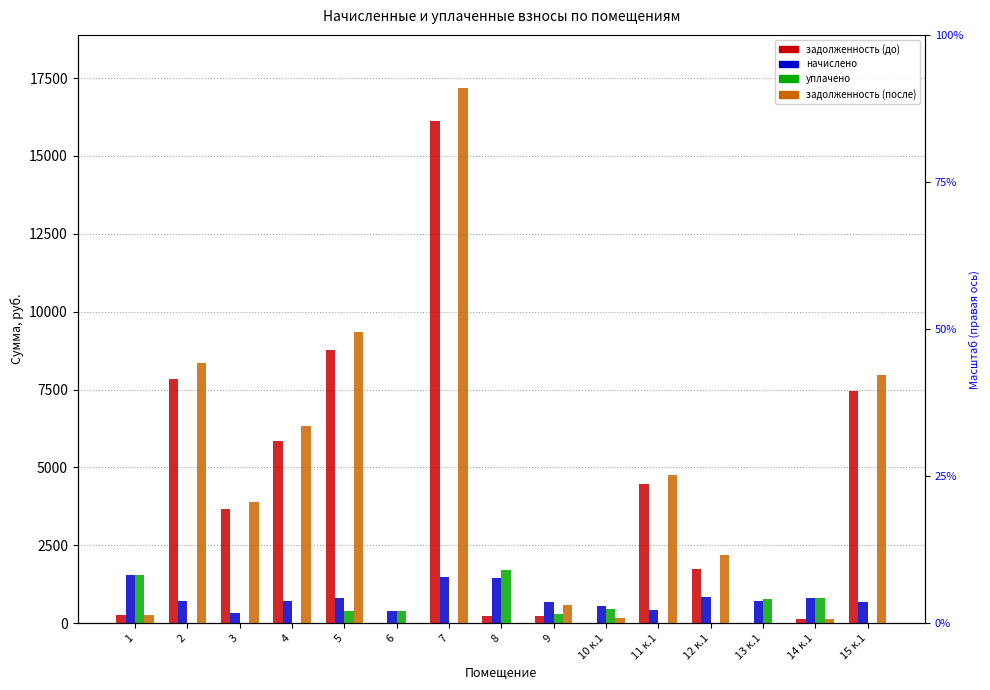

How many data points in задолженность (после) are above 2204?

8